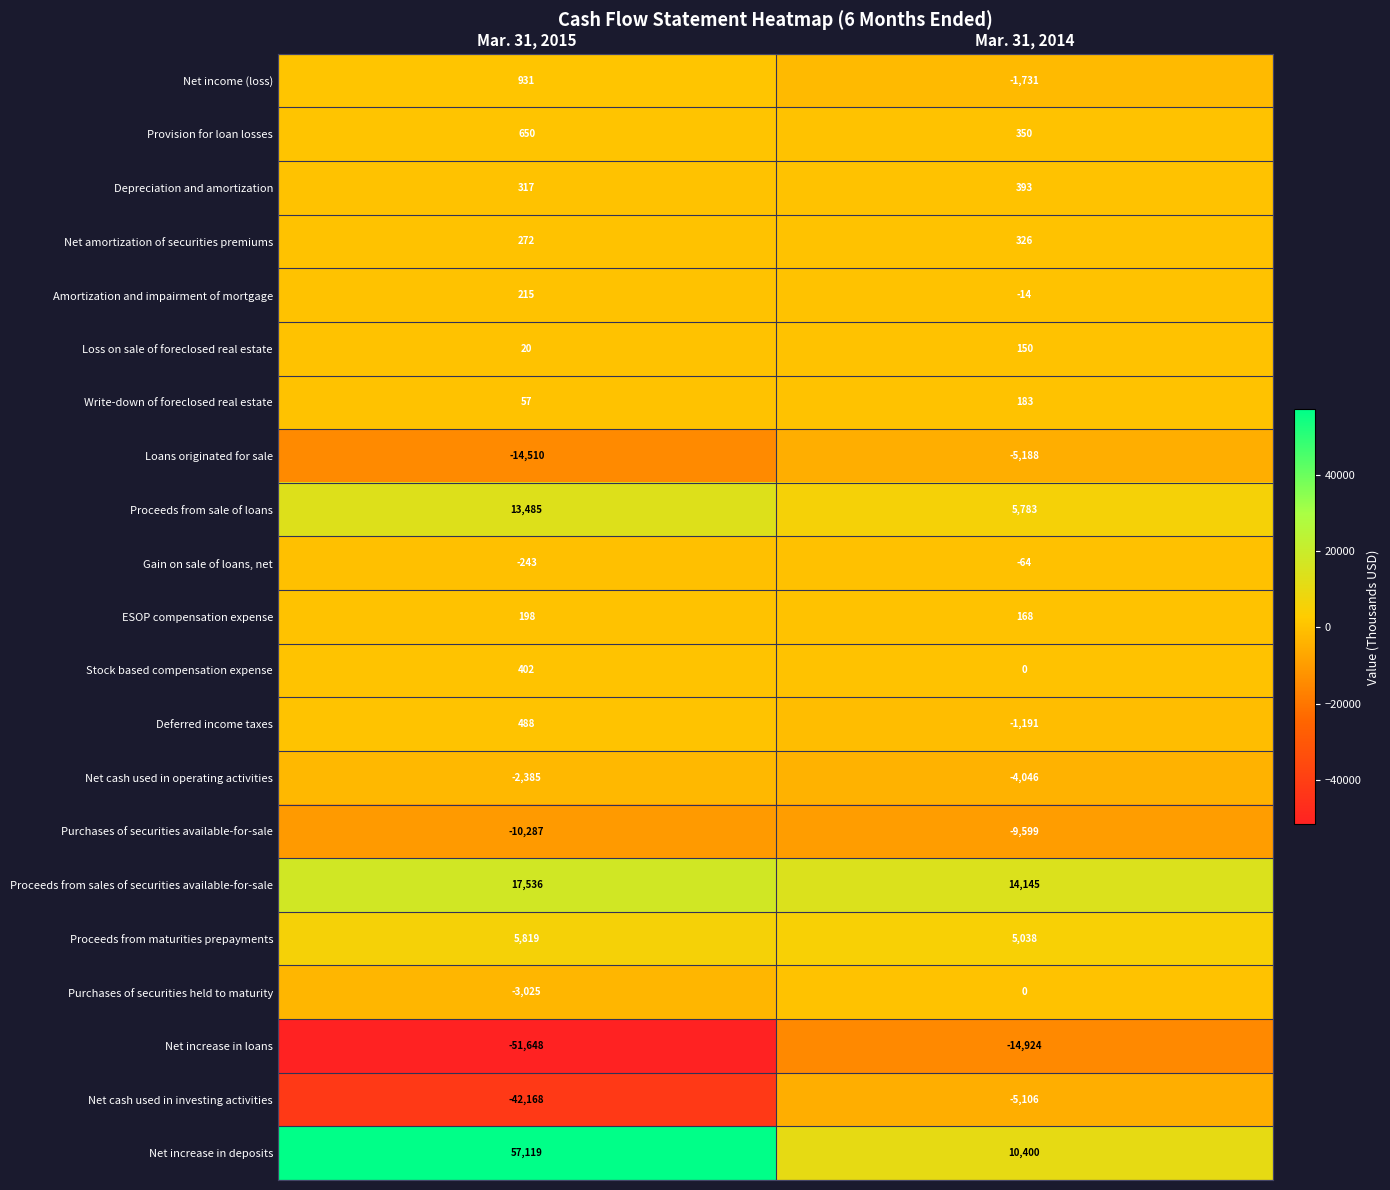

At which label is Proceeds from sales of securities available-for-sale closest to 15840?

Mar. 31, 2014